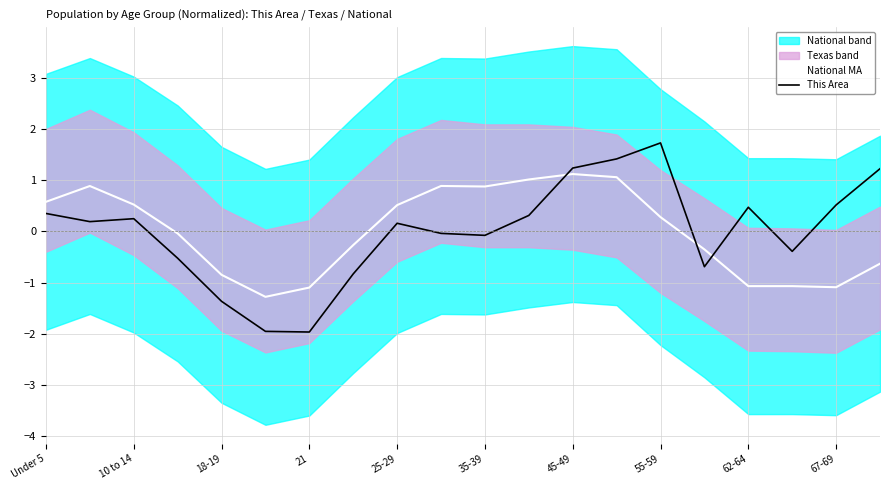

List the series in order of their overall mean, highest first.

This Area, National MA